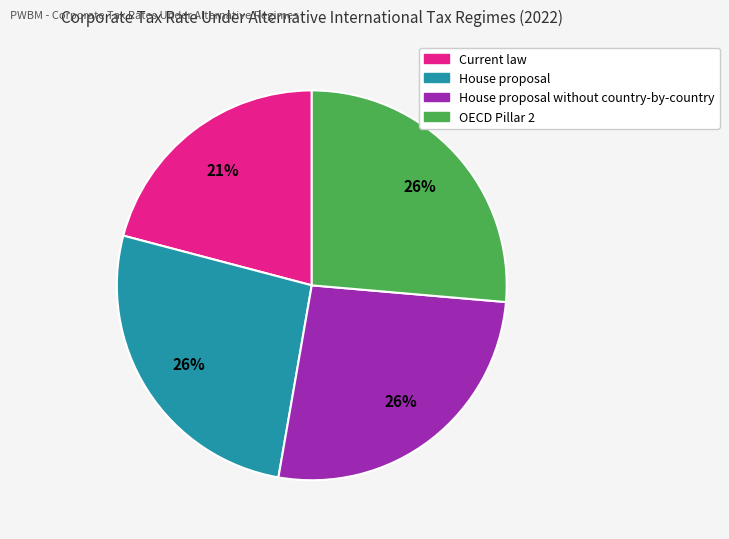

Is there a majority slice in this chart?

No